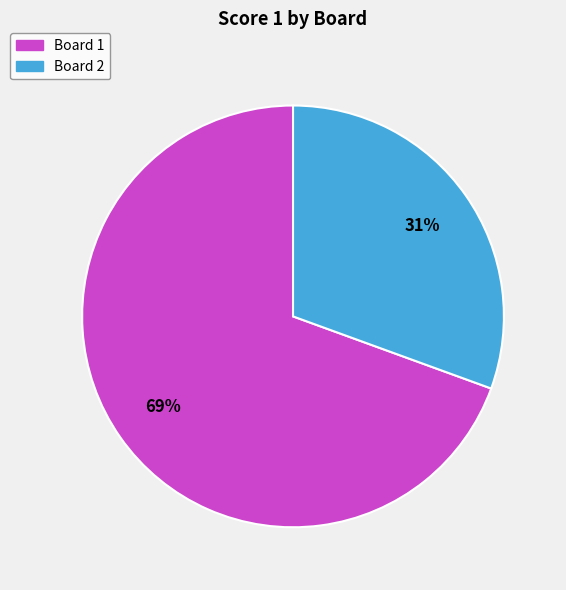

Which has a higher value, Board 2 or Board 1?

Board 1